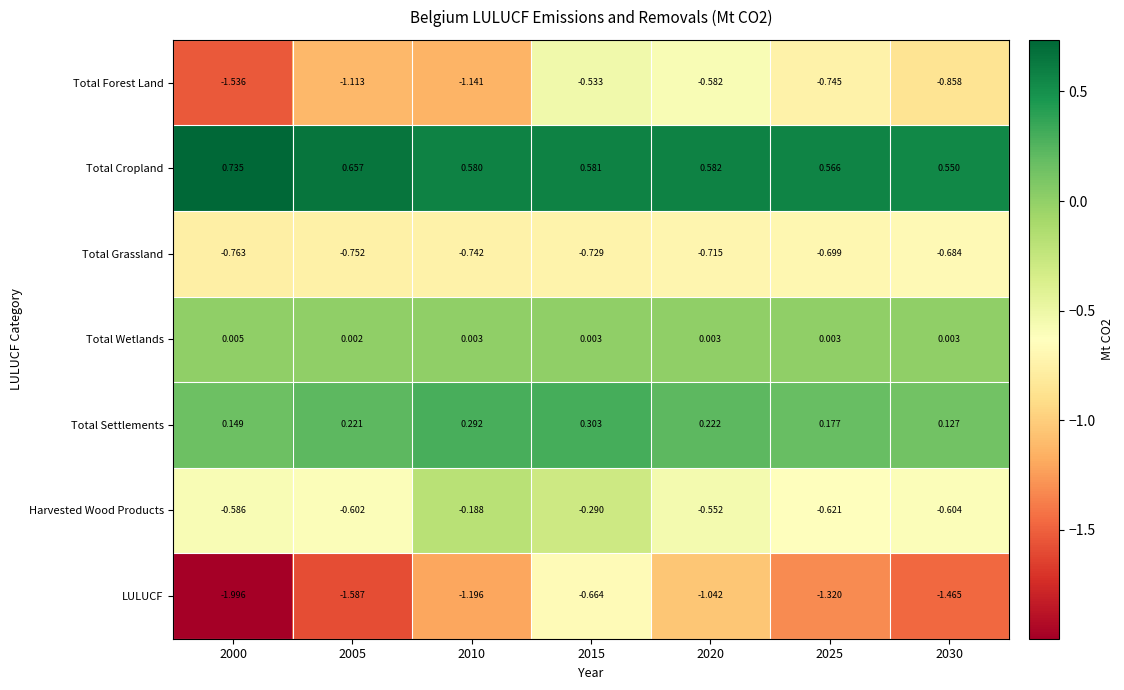

List the series in order of their peak value, highest first.

Total Cropland, Total Settlements, Total Wetlands, Harvested Wood Products, Total Forest Land, LULUCF, Total Grassland